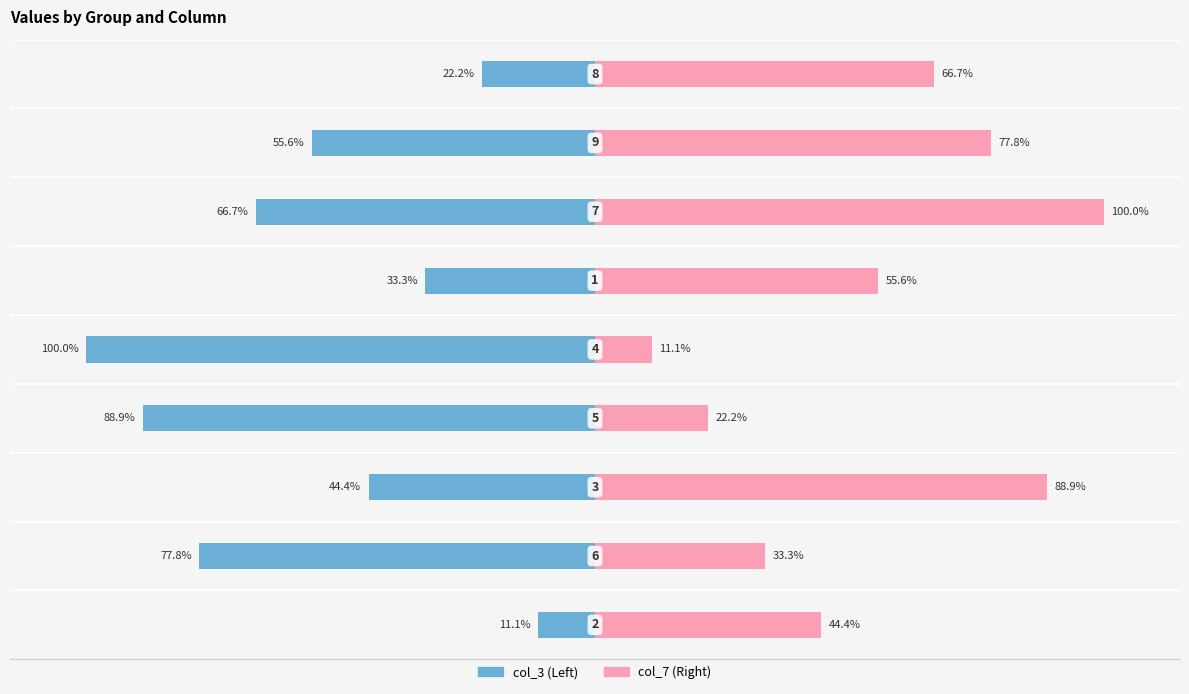

What are all the series names shown in the legend?

col_3, col_7